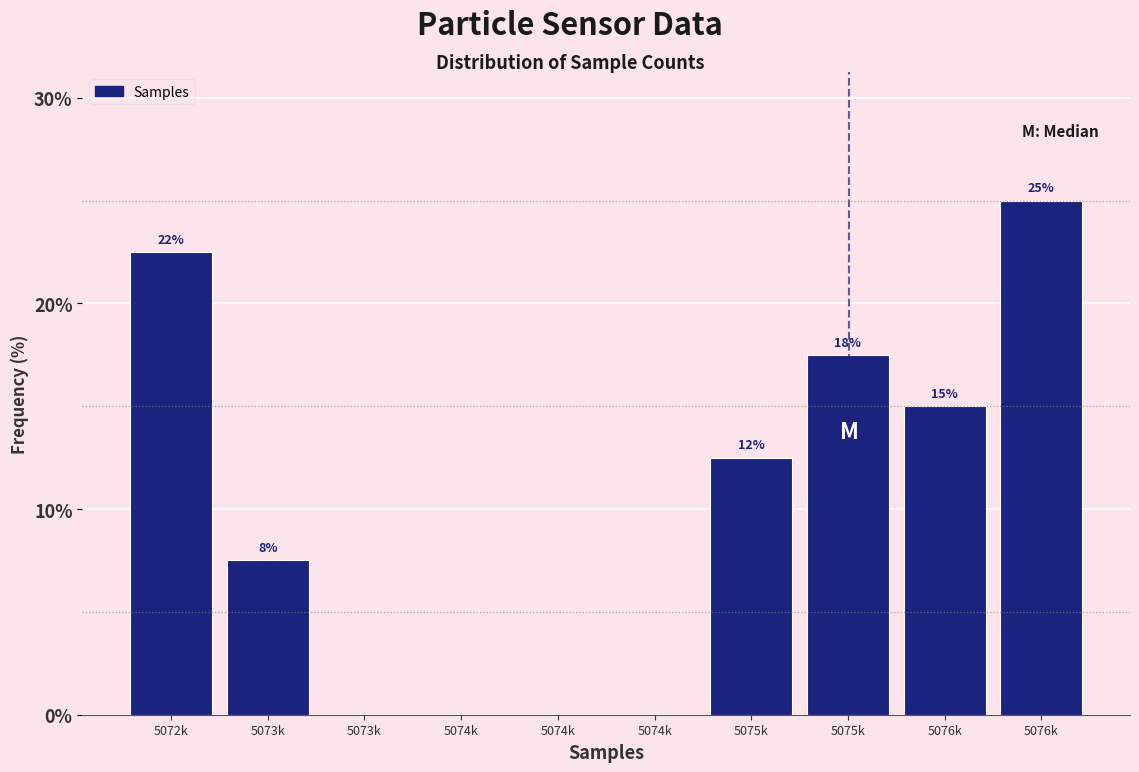

Are the bars horizontal?

No